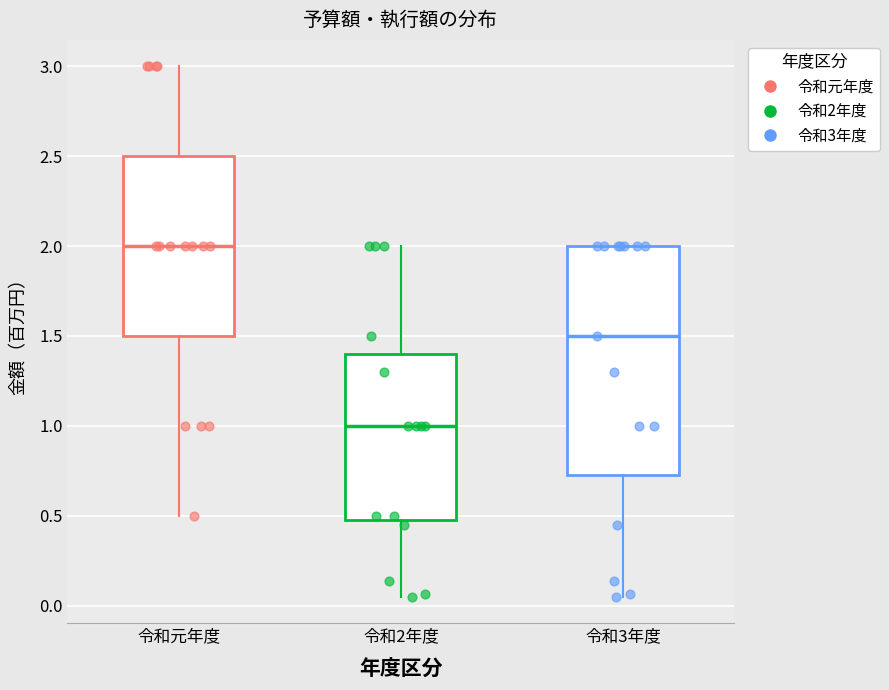

Which box's median line is the lowest?

令和2年度